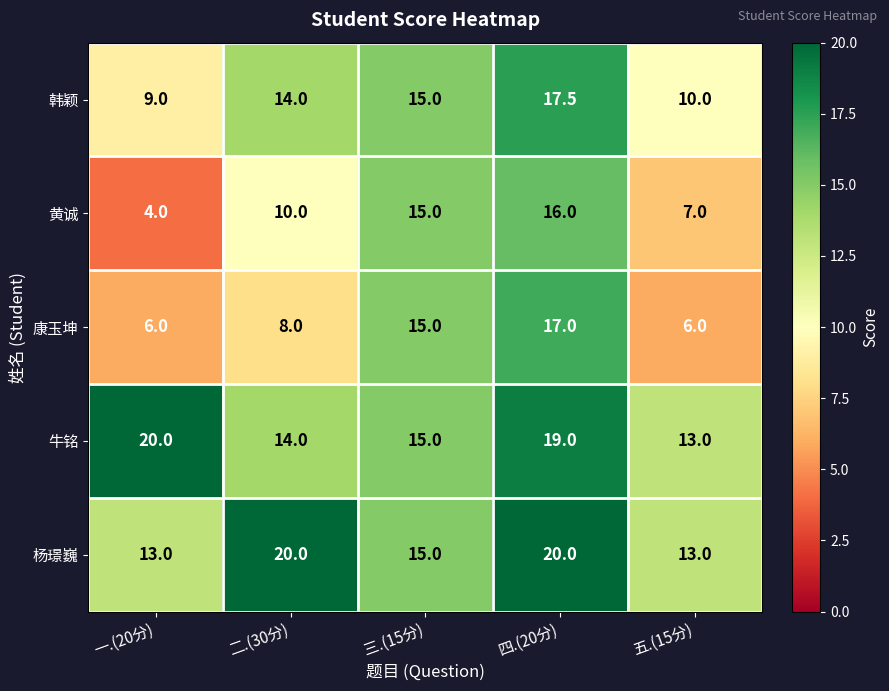

Rank the series at 一.(20分) from lowest to highest value.

黄诚, 康玉坤, 韩颖, 杨璟巍, 牛铭